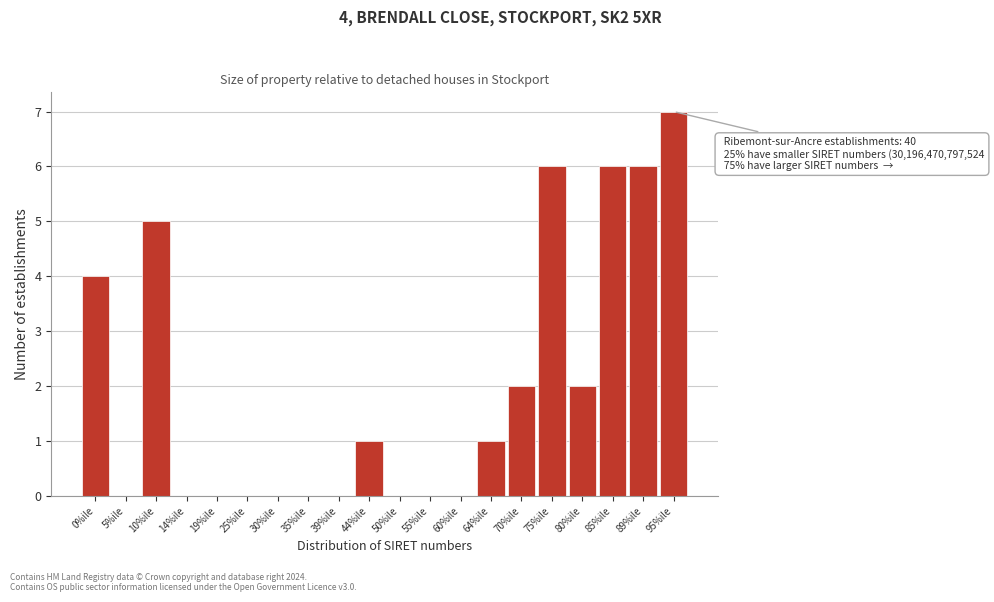

Reading left to right, list all the values displayed in this chart.

0%ile=4	5%ile=0	10%ile=5	14%ile=0	19%ile=0	25%ile=0	30%ile=0	35%ile=0	39%ile=0	44%ile=1	50%ile=0	55%ile=0	60%ile=0	64%ile=1	70%ile=2	75%ile=6	80%ile=2	85%ile=6	89%ile=6	95%ile=7